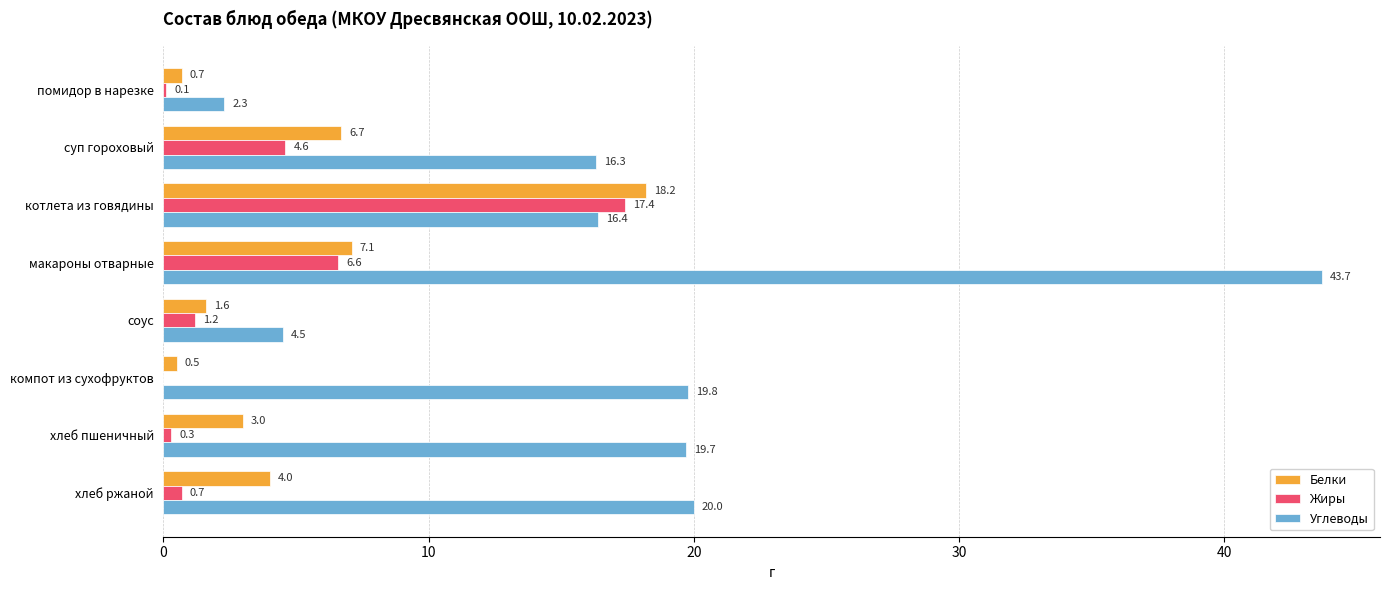

What is the sum of the Углеводы values at хлеб ржаной and компот из сухофруктов?

39.8